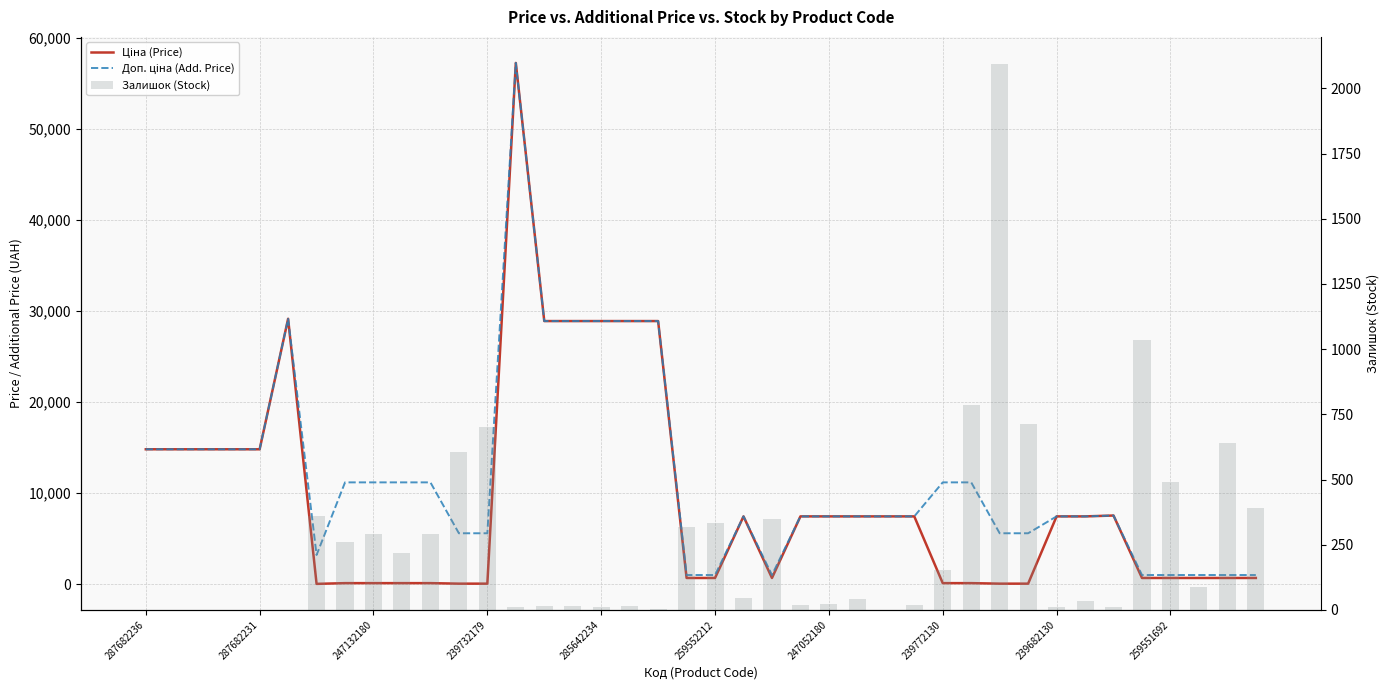

What position from the right is 17?

23